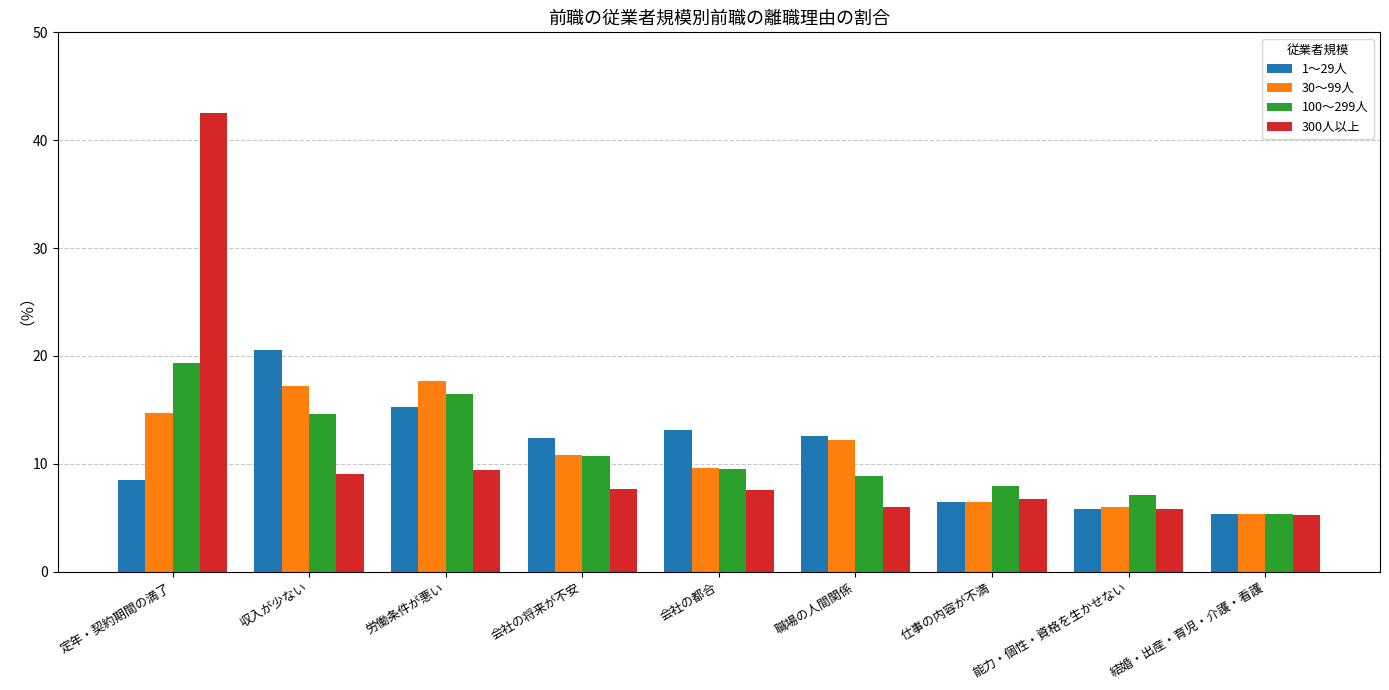

What is the difference between the highest and lowest values at 職場の人間関係?

6.5